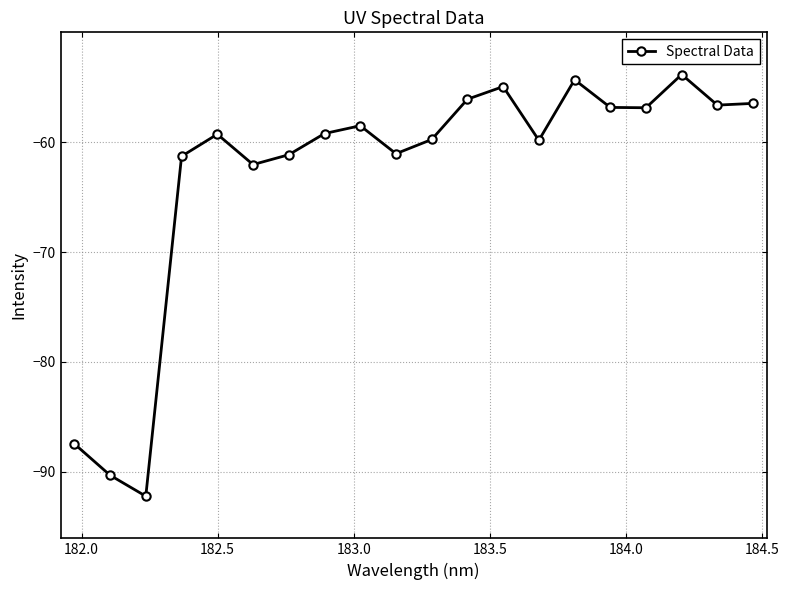

How many points are higher than both their immediate neighbors (excluding endpoints)?

5